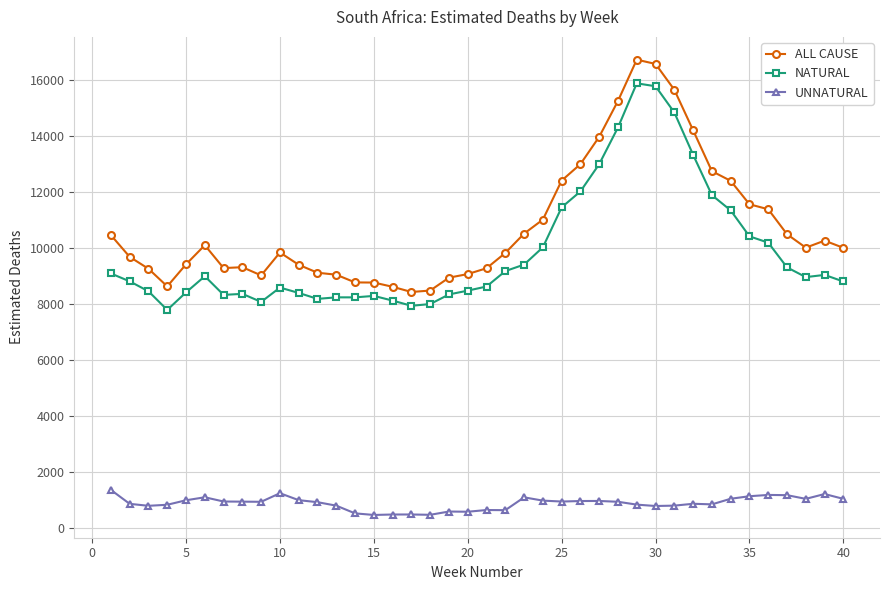

List the series in order of their peak value, lowest first.

UNNATURAL, NATURAL, ALL CAUSE